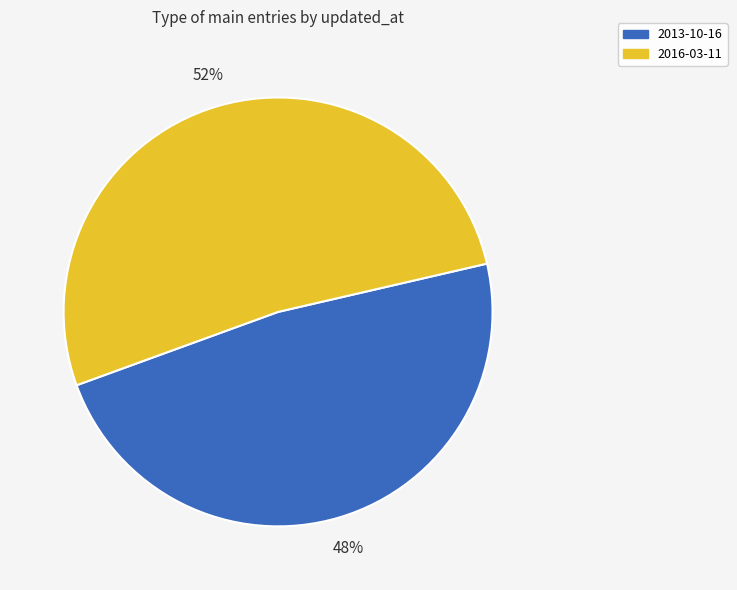

What percentage is the 2013-10-16 slice, to the nearest percent?

48%